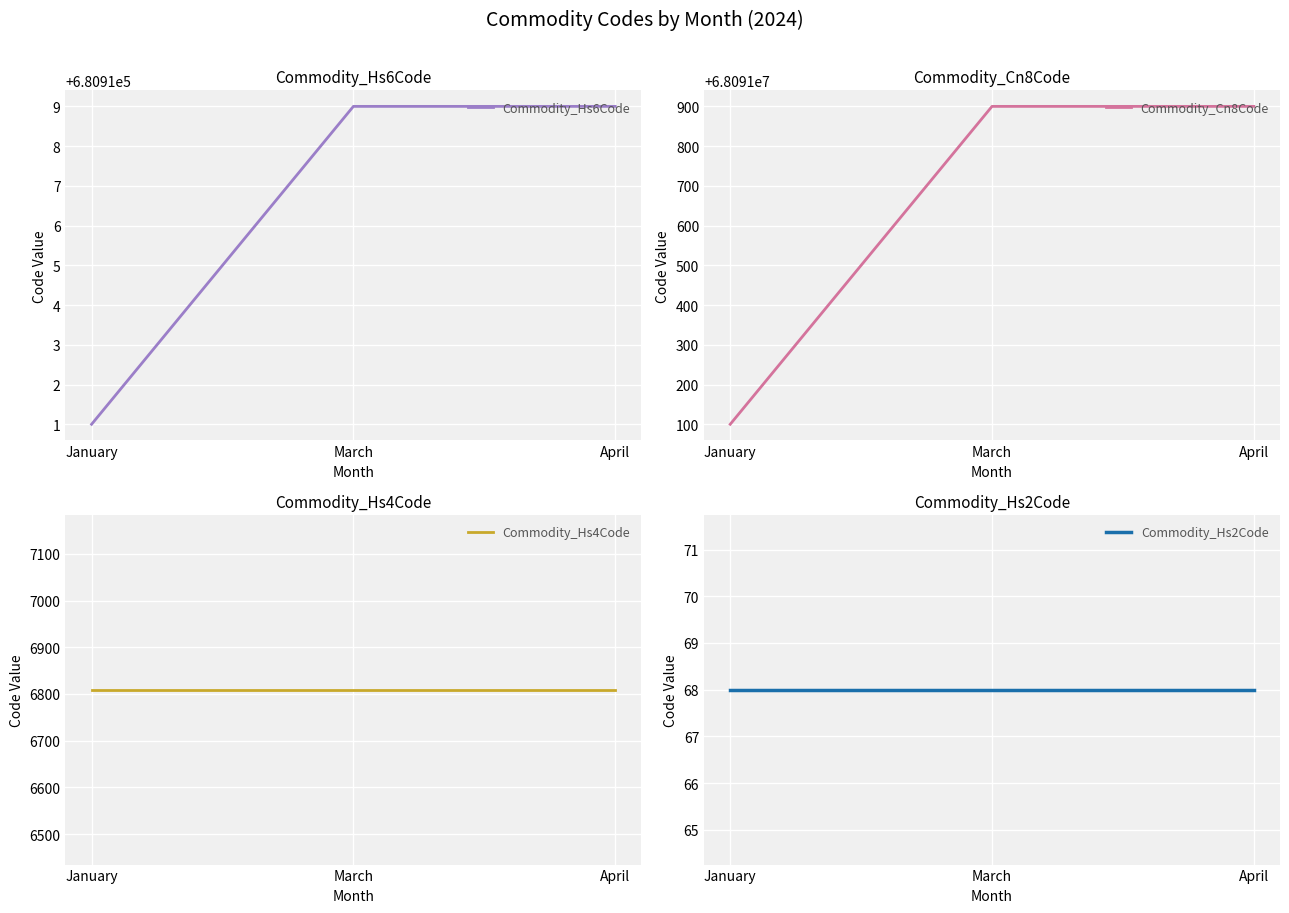

How many categories are shown in the chart?

3